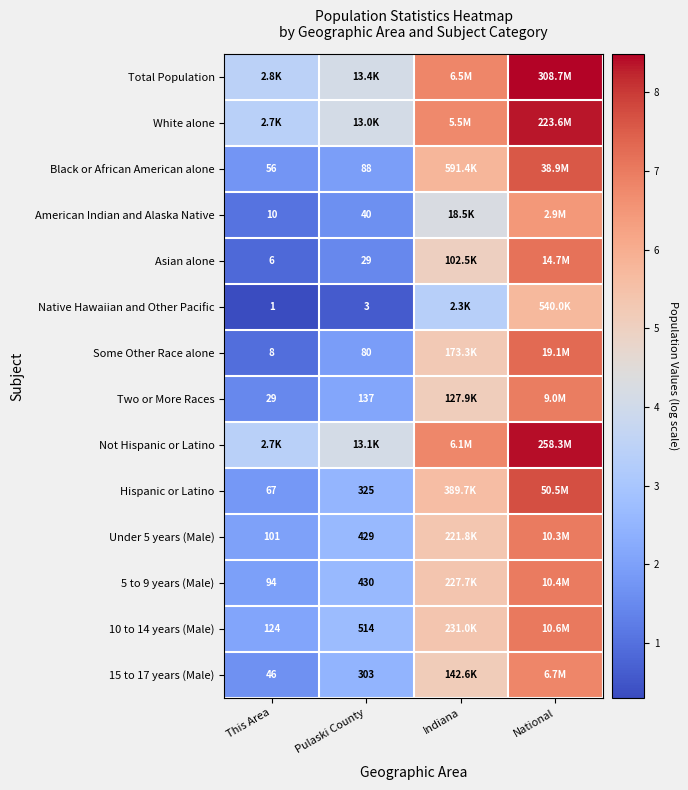

The Two or More Races series shows 3.7 at Pulaski County. True or false?

False